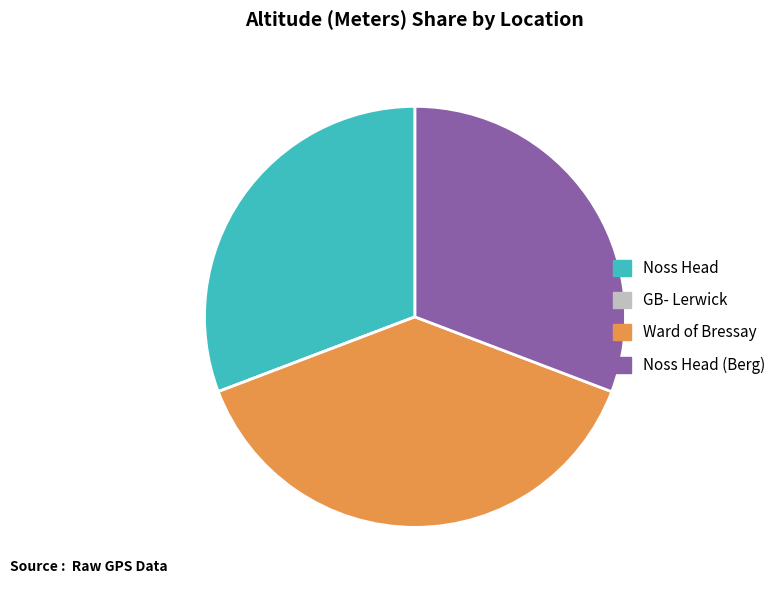

Is there a majority slice in this chart?

No